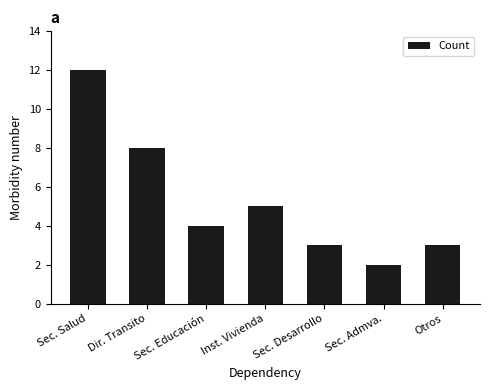

What is the value of the 7th bar from the left?

3